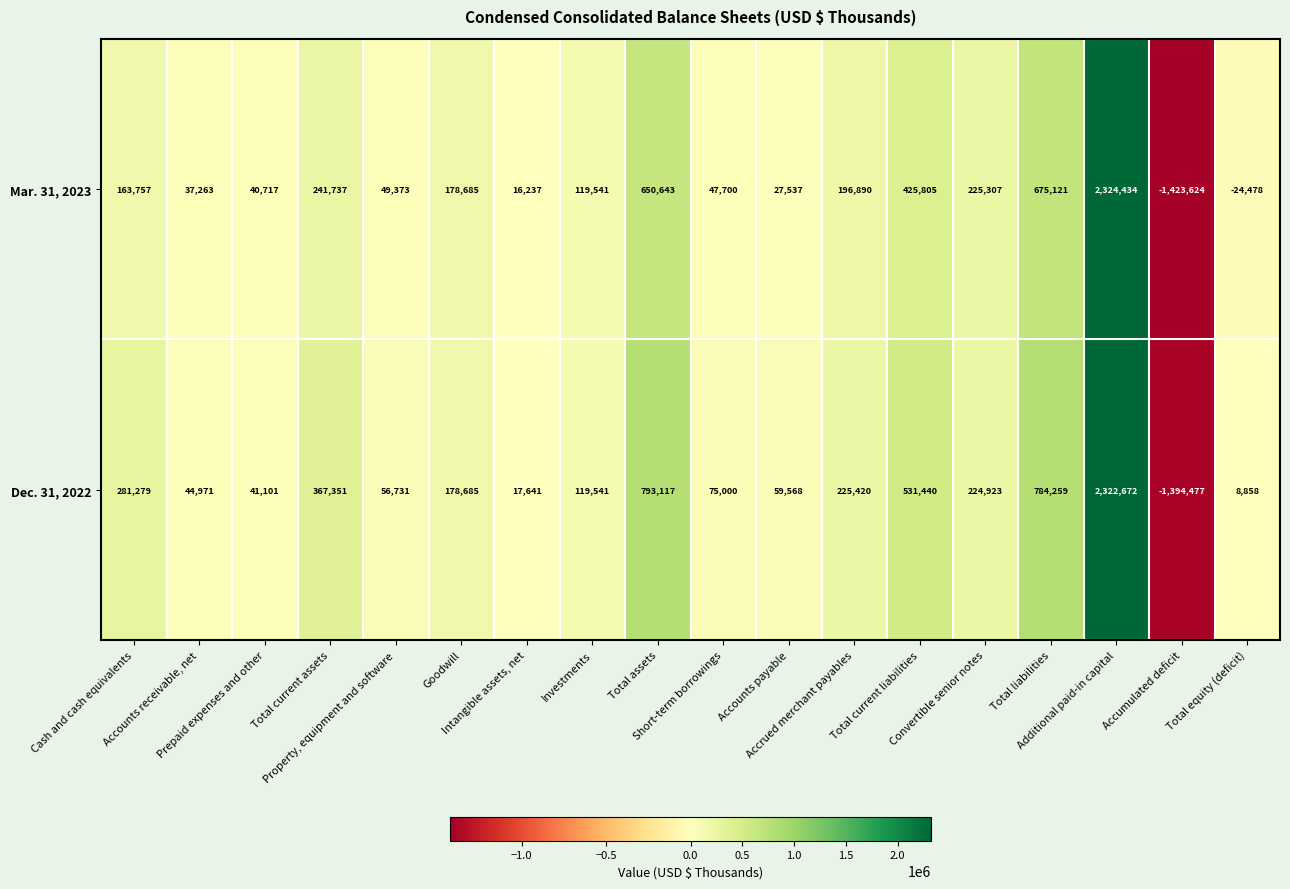

Which series has the largest range (max minus min)?

Mar. 31, 2023